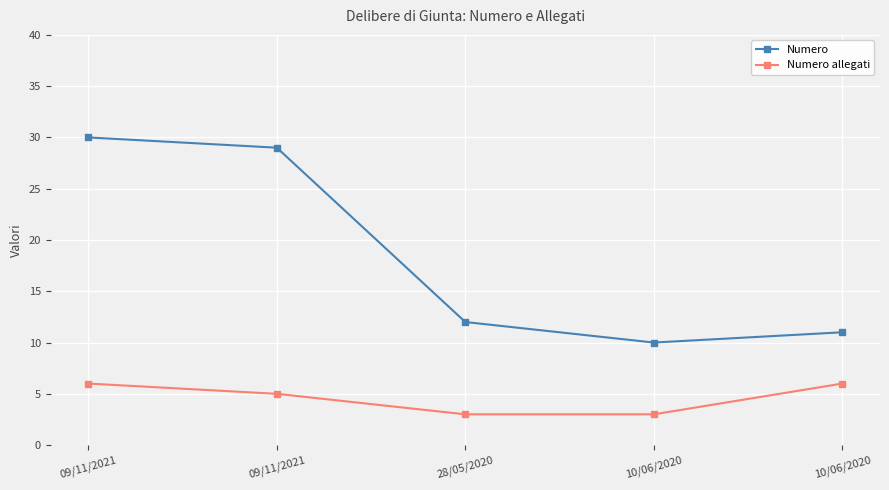

True or false: Numero and Numero allegati cross at least once.

False